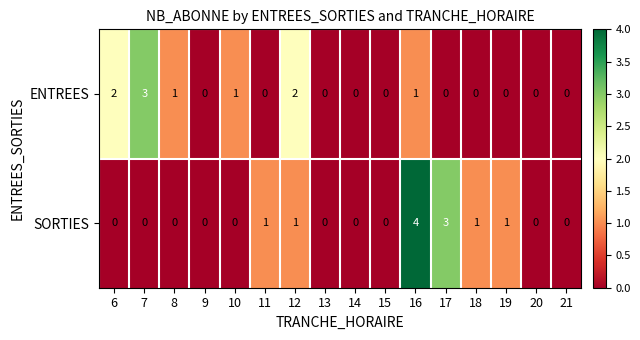

What is the sum of the SORTIES values at 19 and 17?

4